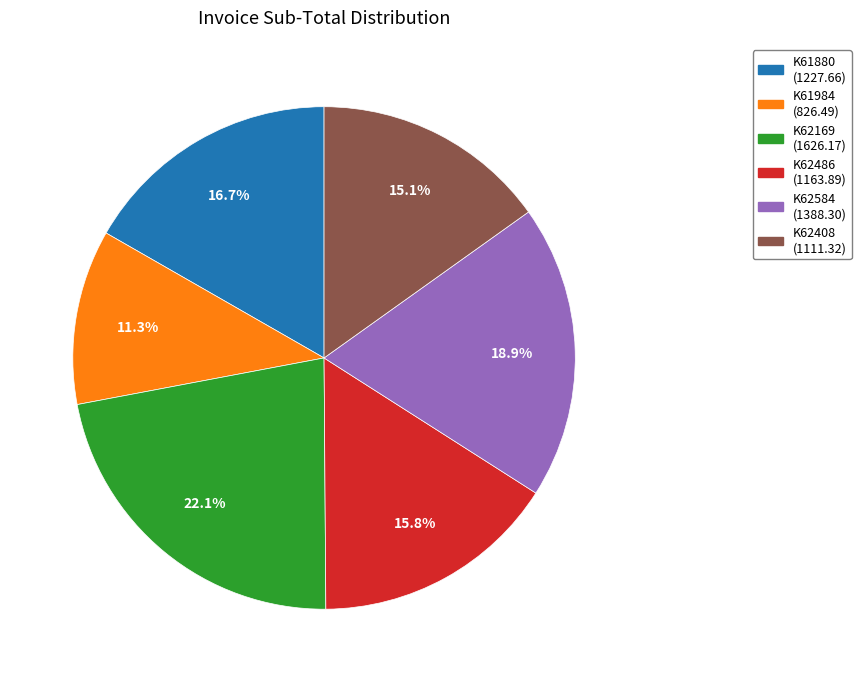

Which has a higher value, K62408 or K62169?

K62169